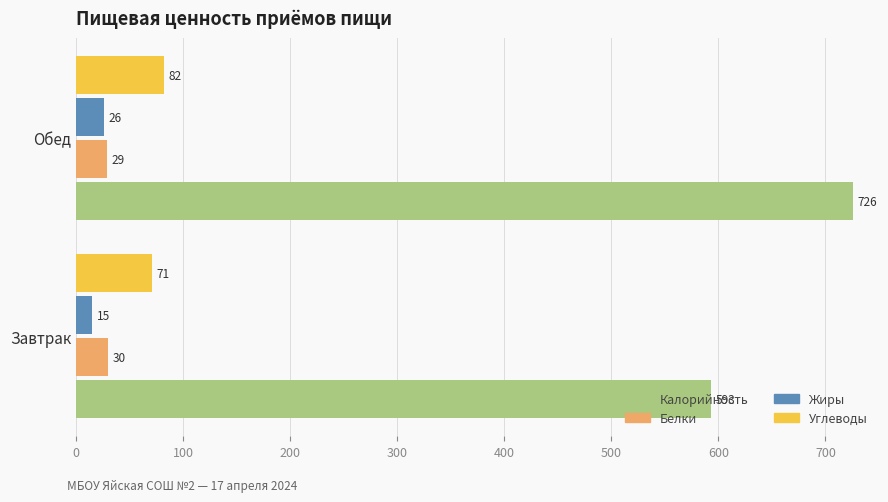

What is the greatest value displayed?

726